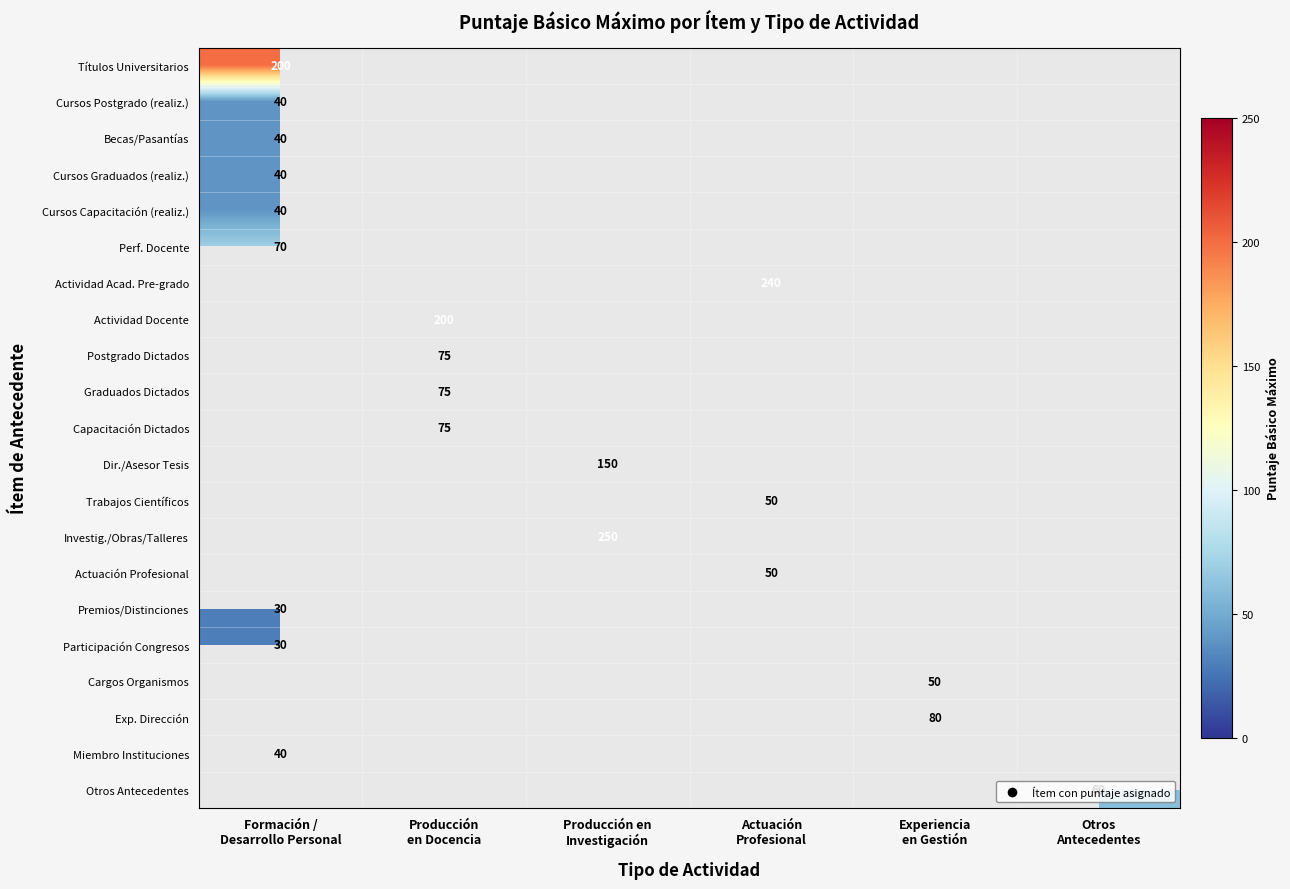

Between Producción
en Docencia and Formación /
Desarrollo Personal, which is larger?

Formación /
Desarrollo Personal